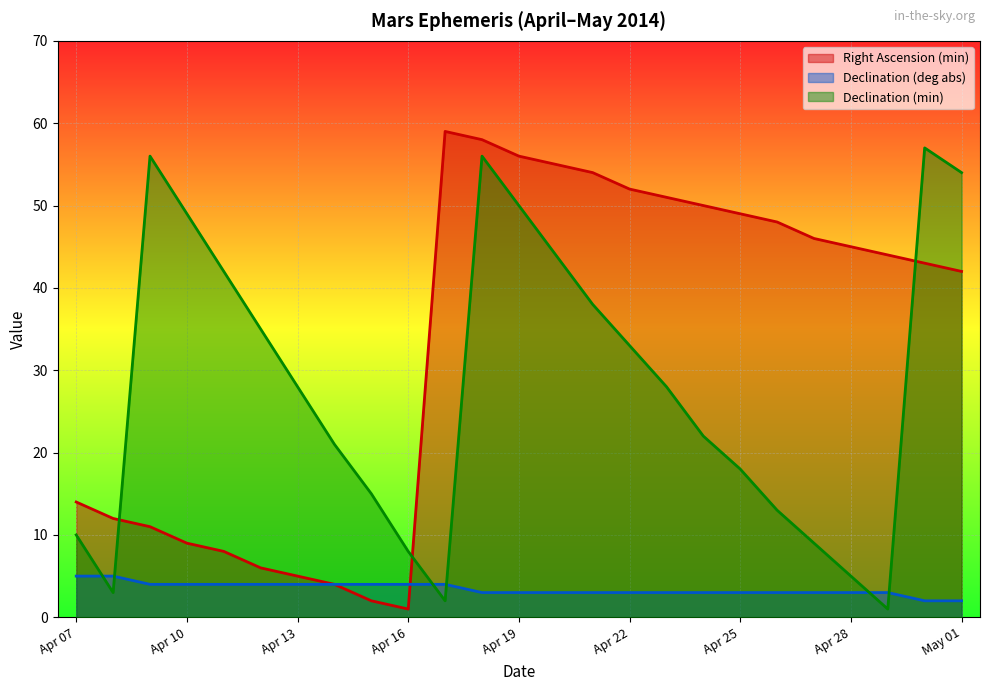

At which category is the sum across all series the highest?

Apr 18